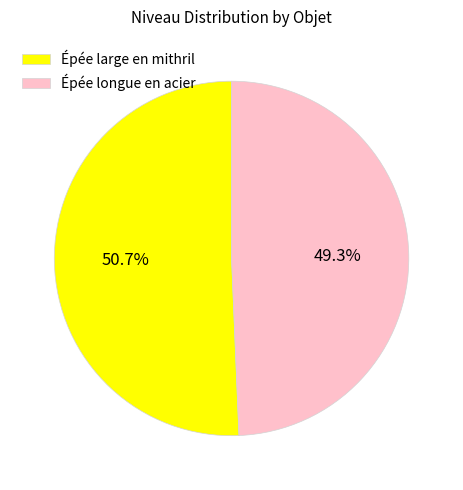

What percentage is NOT represented by Épée large en mithril?

49.3%